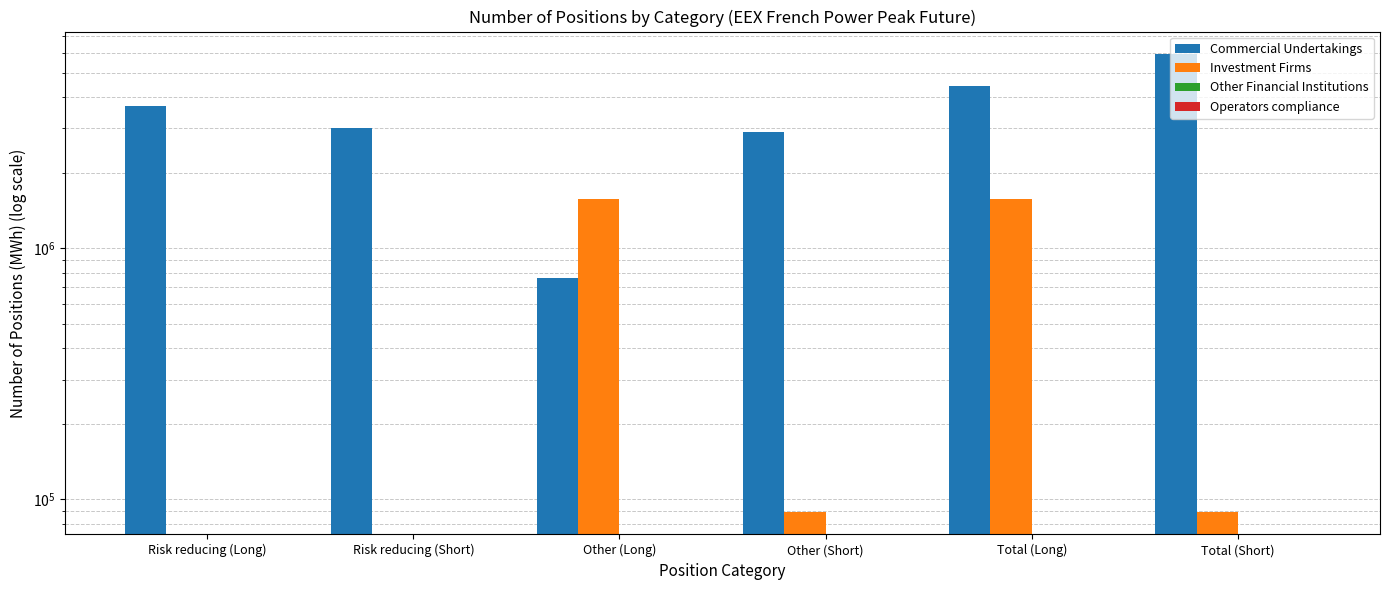

How many bars are there in each group?

4